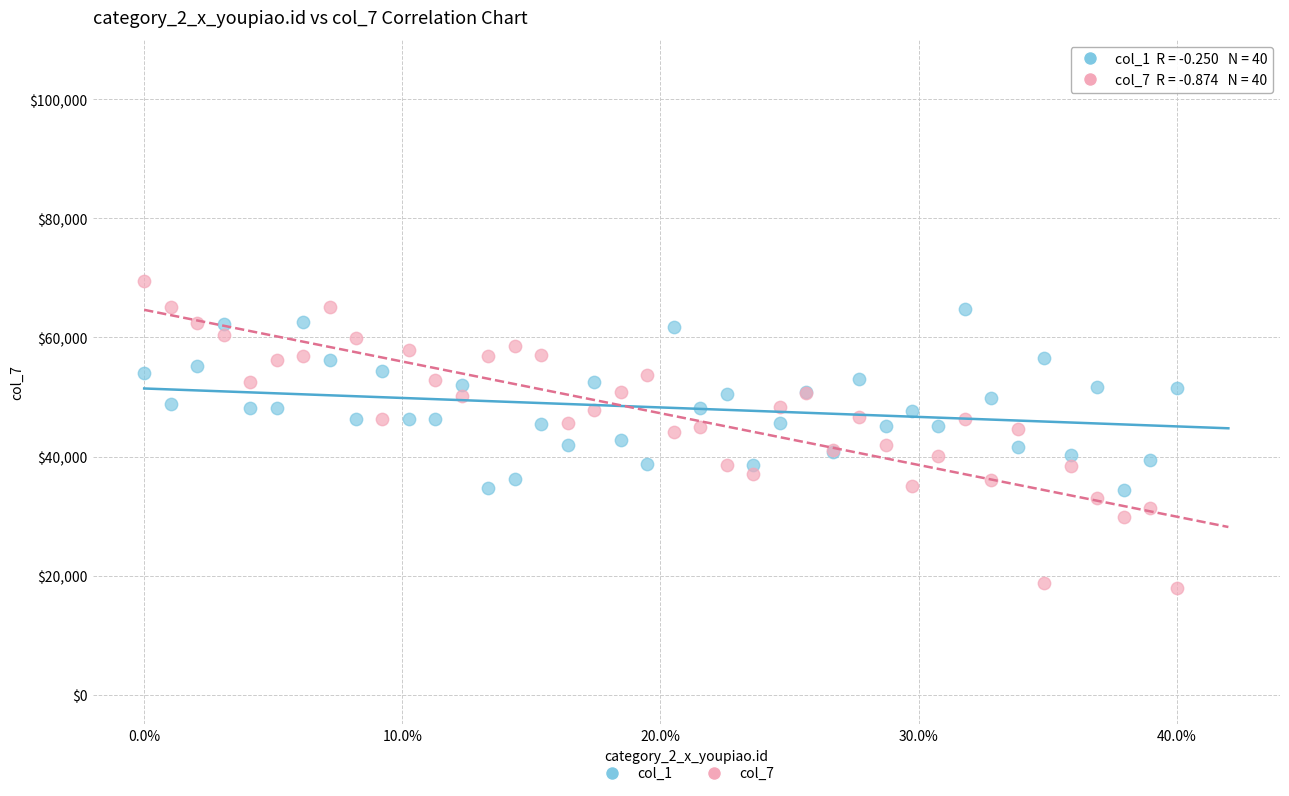

Which series contains the lowest Y value?

col_7